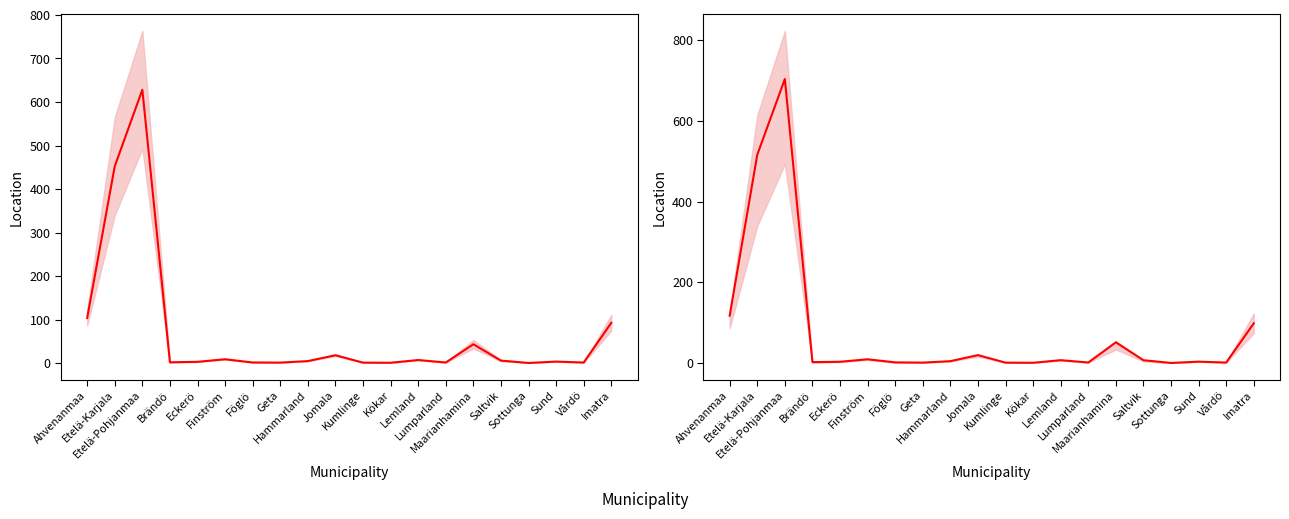

List the labels in order of value, largest first.

Etelä-Pohjanmaa, Etelä-Karjala, Ahvenanmaa, Imatra, Maarianhamina, Jomala, Finström, Lemland, Saltvik, Hammarland, Sund, Eckerö, Brändö, Föglö, Lumparland, Vårdö, Geta, Kumlinge, Kökar, Sottunga